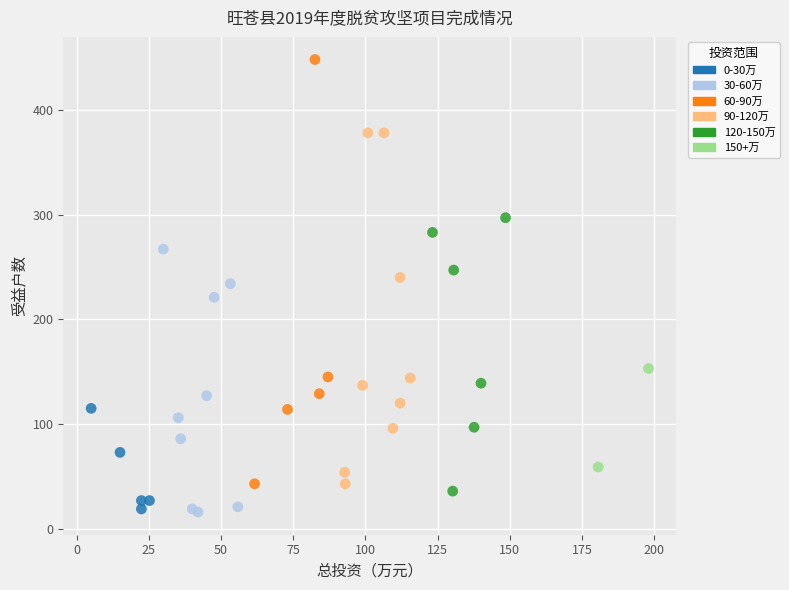

What are all the series names shown in the legend?

0-30万, 30-60万, 60-90万, 90-120万, 120-150万, 150+万